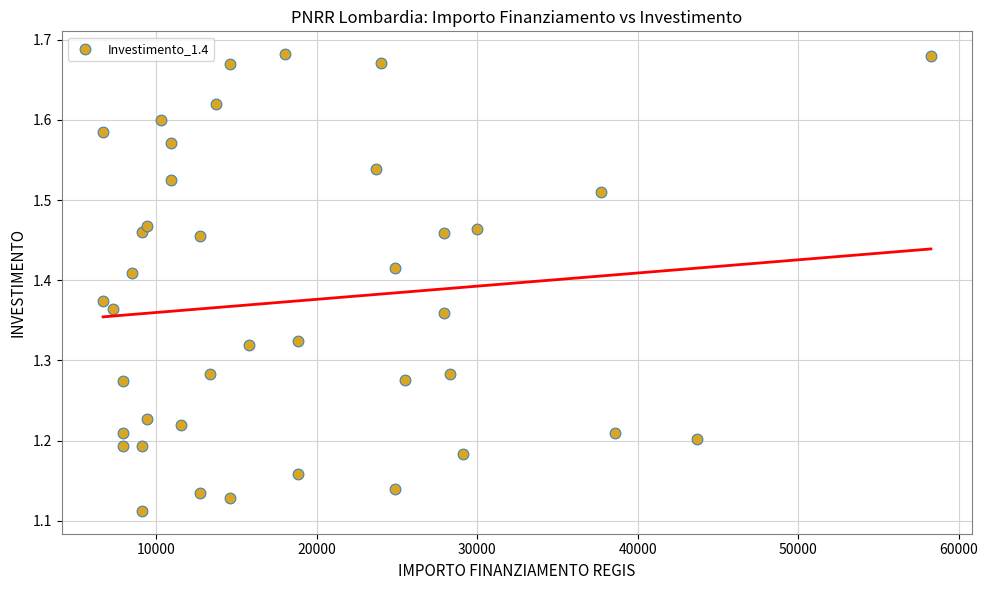

What is the range of Y values (max minus min)?

0.6